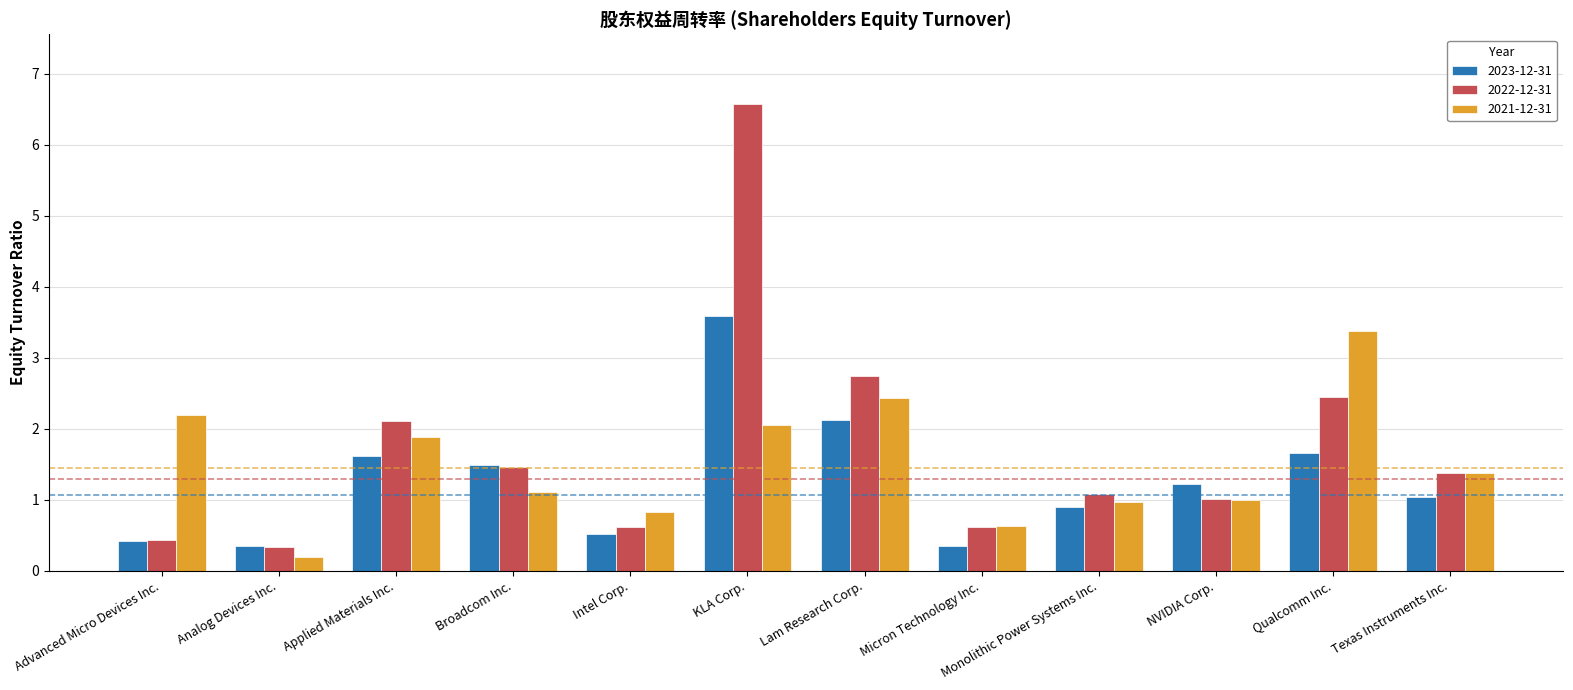

List the series in order of their peak value, lowest first.

2021-12-31, 2023-12-31, 2022-12-31